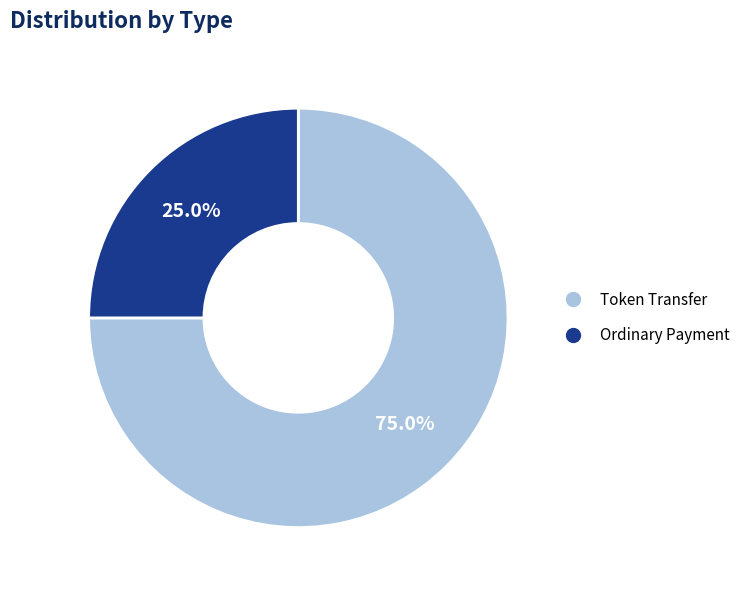

Does any single category account for the majority?

Yes